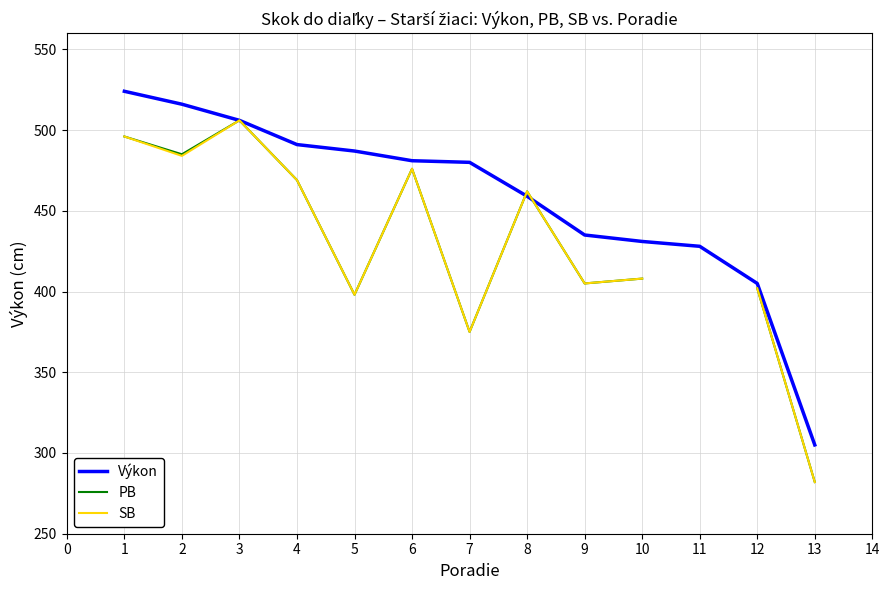

Count the number of categories in the chart.

13